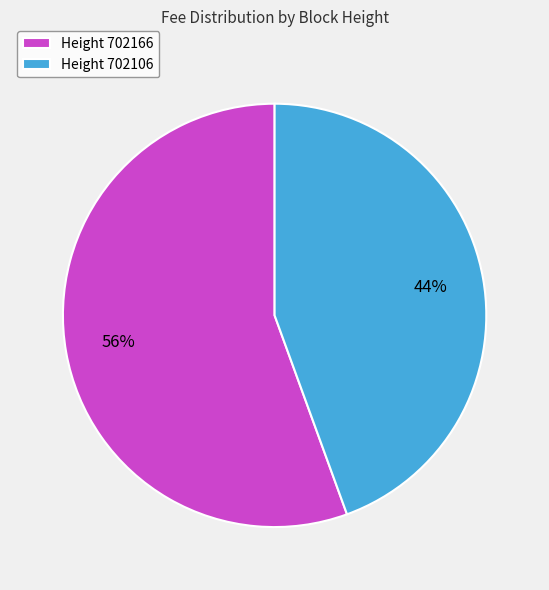

To the nearest percent, what is the combined percentage of Height 702106 and Height 702166?

100%